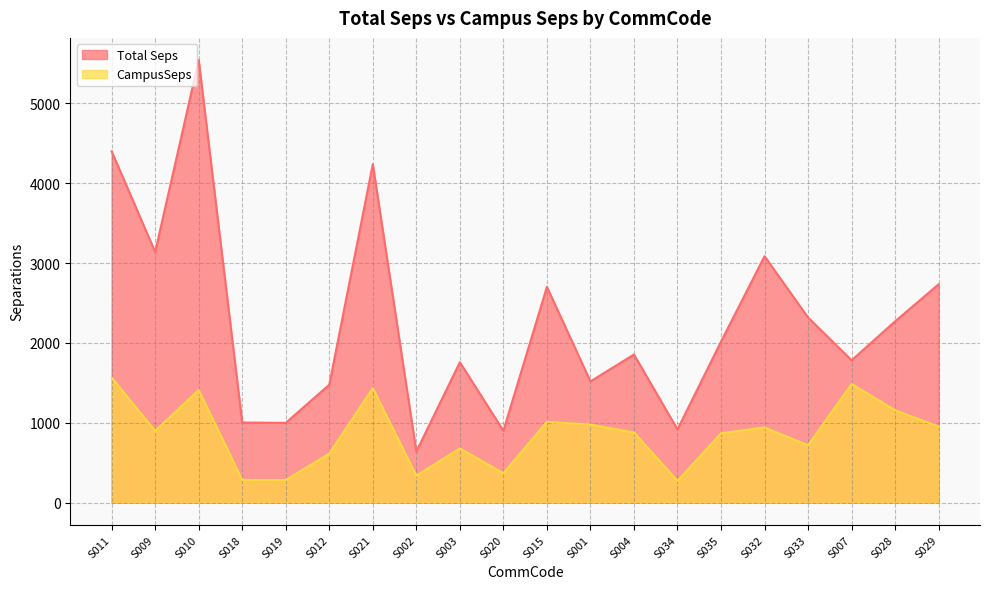

True or false: Total Seps and CampusSeps intersect in this chart.

False